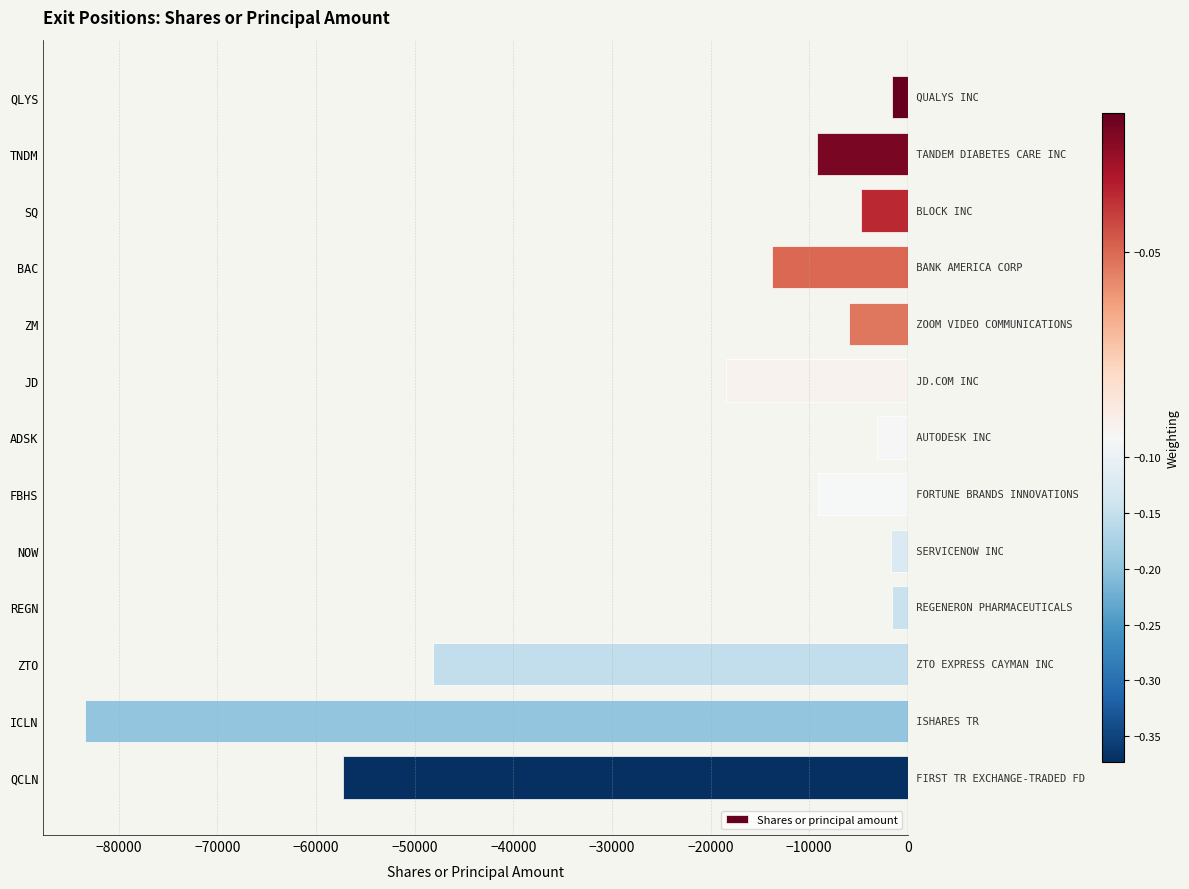

At which category does the chart reach its minimum across all series?

ICLN